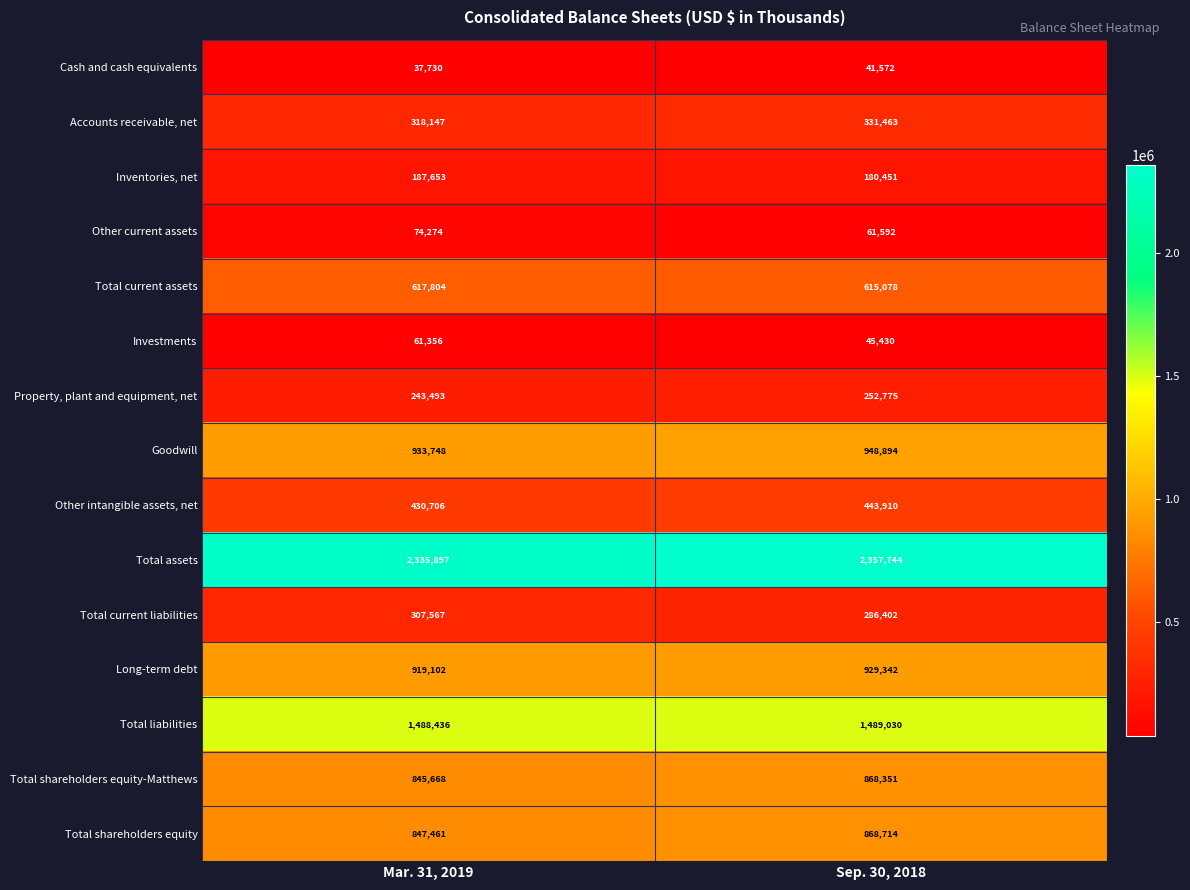

What value does the Total shareholders equity series have at Mar. 31, 2019?

847461